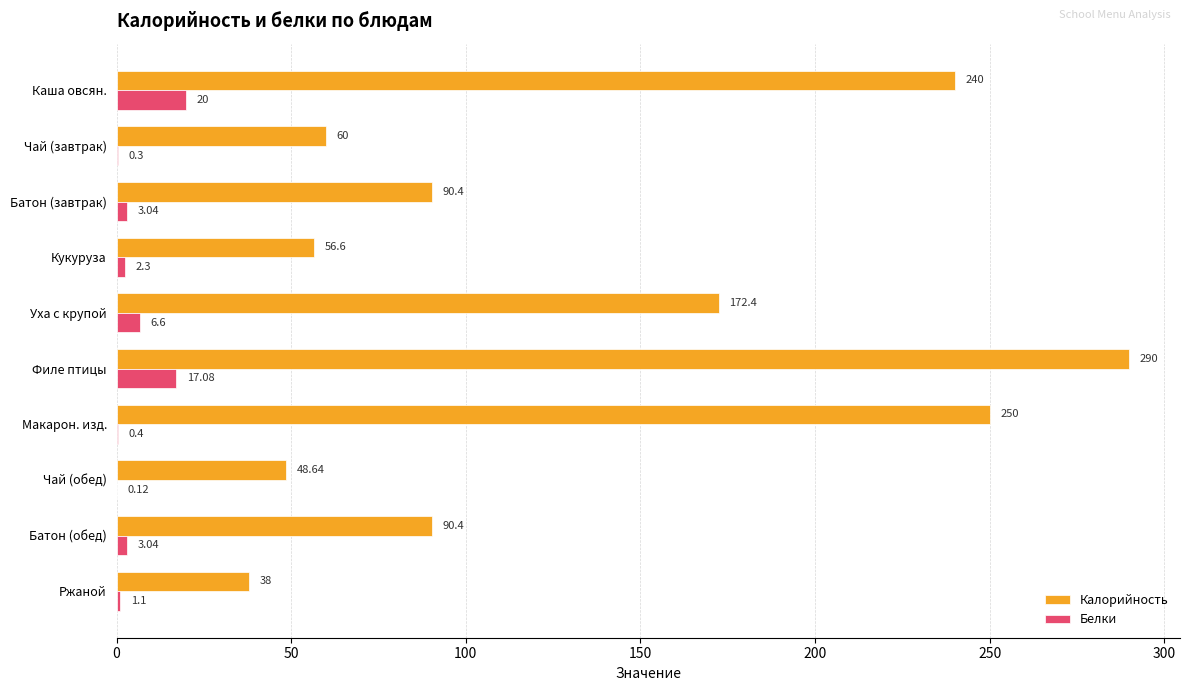

Which label corresponds to the largest value in the chart?

Филе птицы